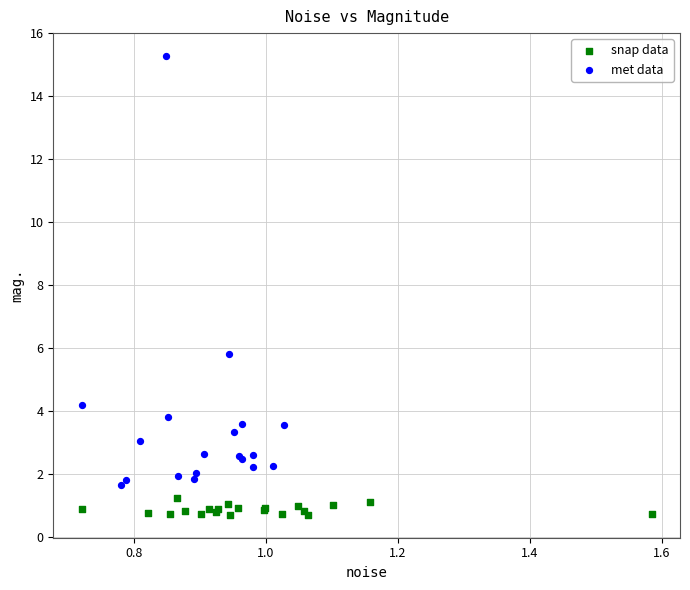

Which series contains the lowest Y value?

snap data